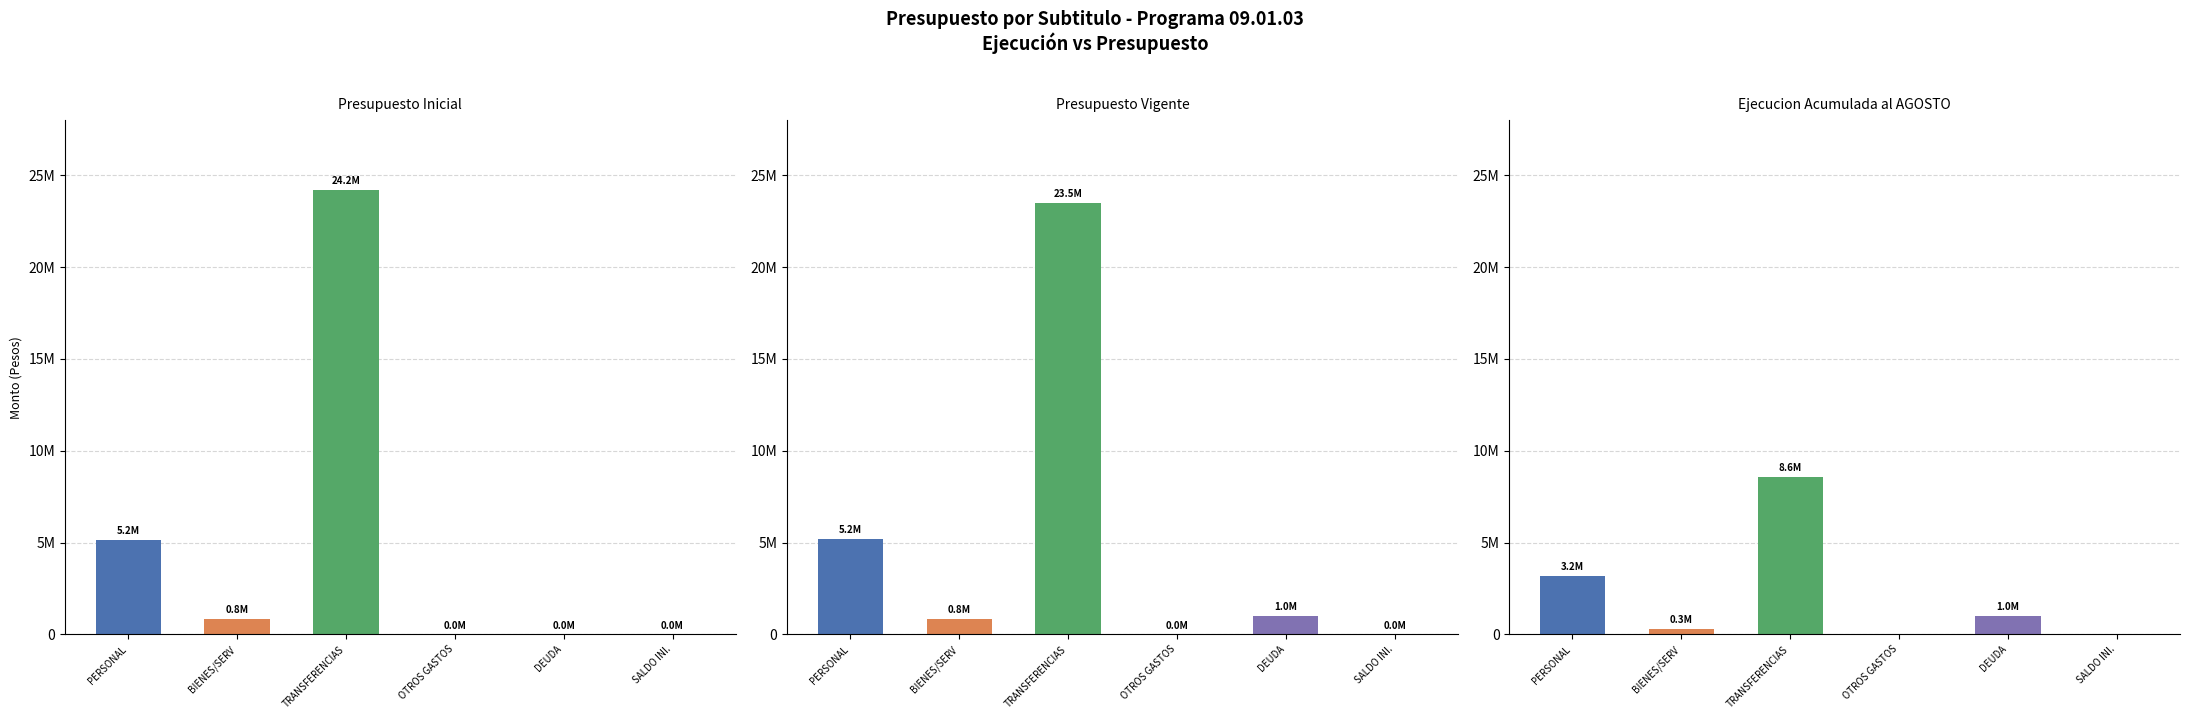

Read the Ejecucion Acumulada al AGOSTO value at BIENES/SERV, to the nearest 10.

288400